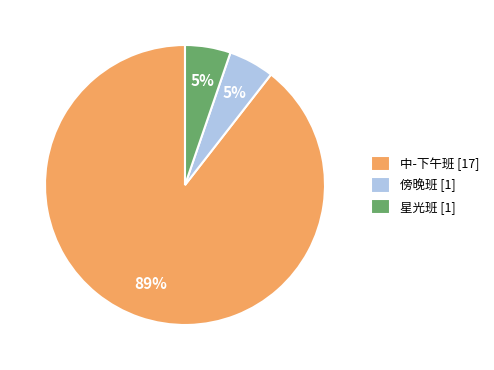

To the nearest percent, what is the combined percentage of 星光班 [1] and 中-下午班 [17]?

95%